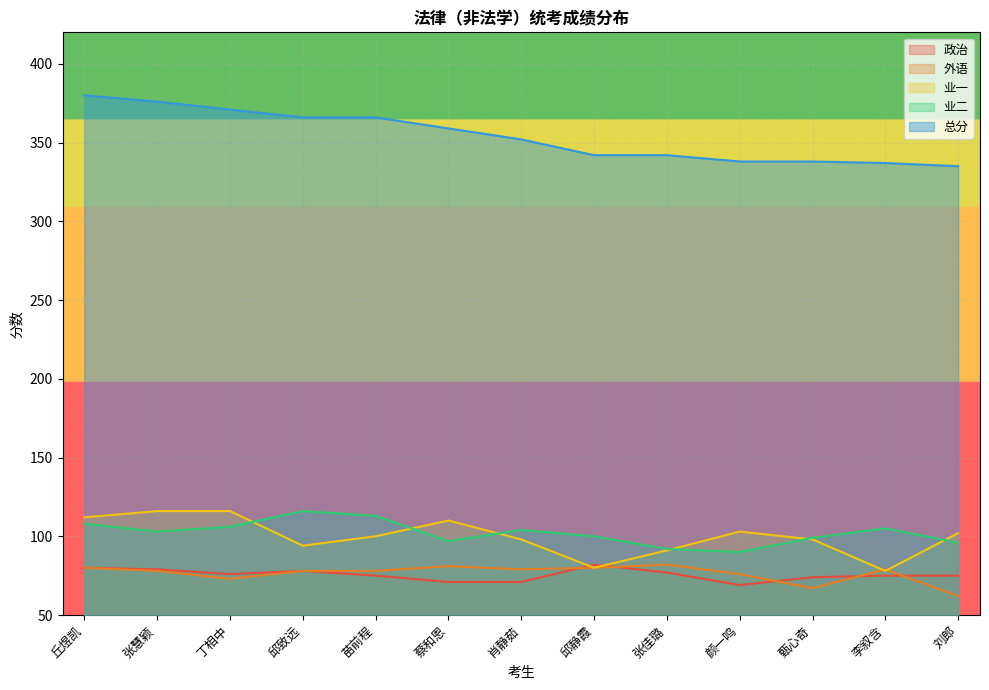

What is the minimum value shown in the chart?

62